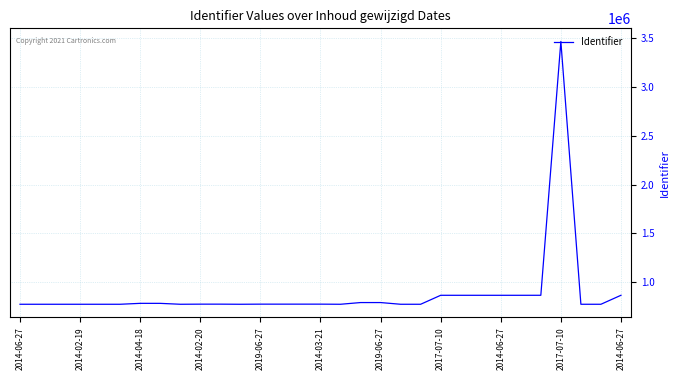

What is the smallest value displayed?

772813